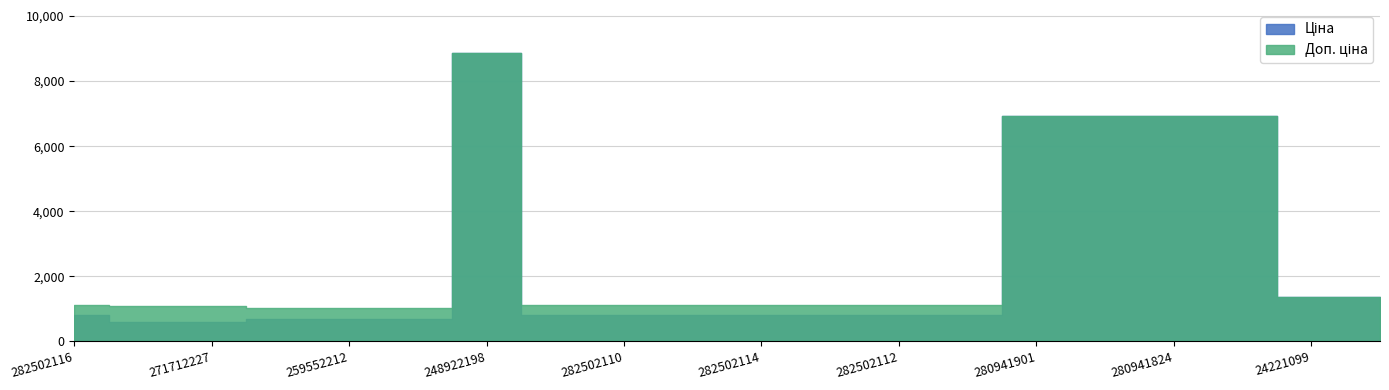

At how many categories does at least one series exceed 8765?

1